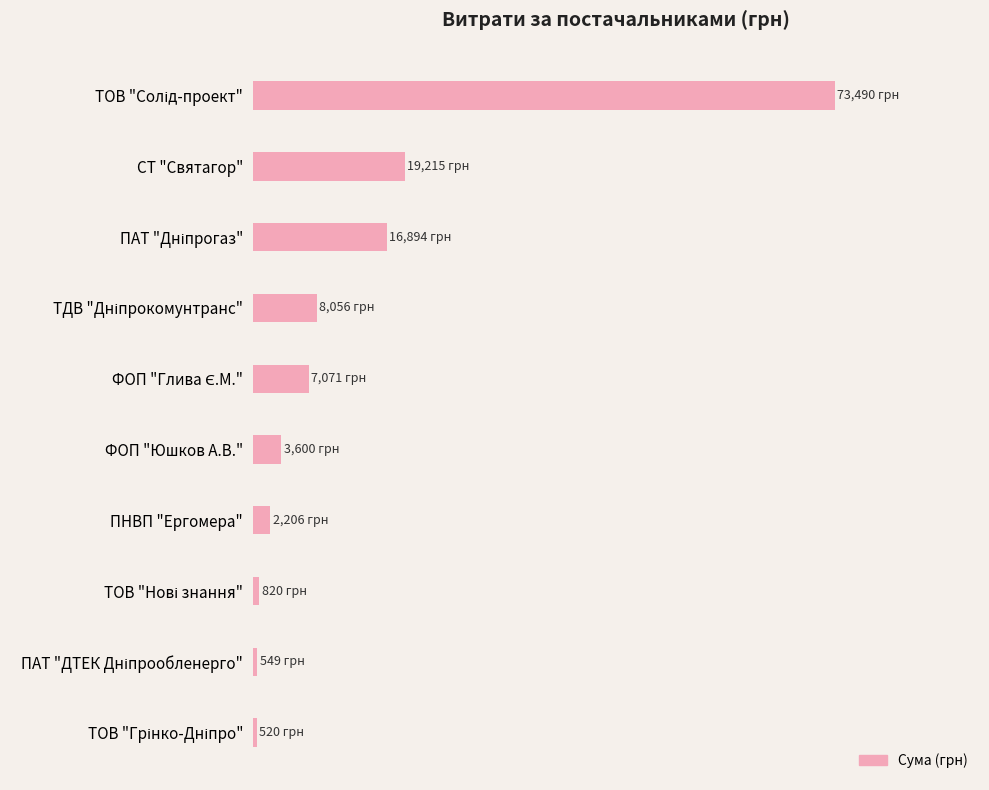

Are the bars horizontal?

Yes